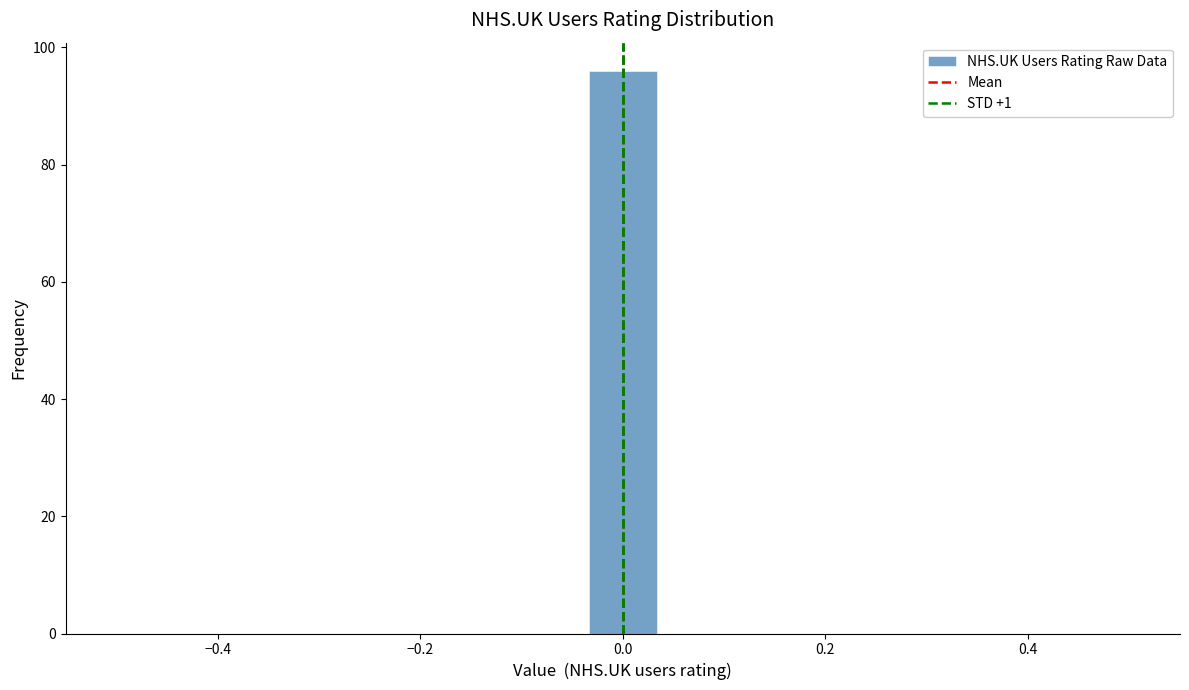

Read against the x-axis, roughly where is the centre of the tallest bar?

0.00